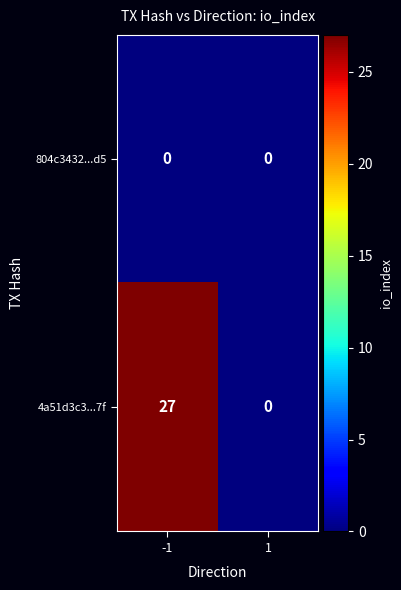

Rank the series by their average value, from highest to lowest.

4a51d3c3...7f, 804c3432...d5